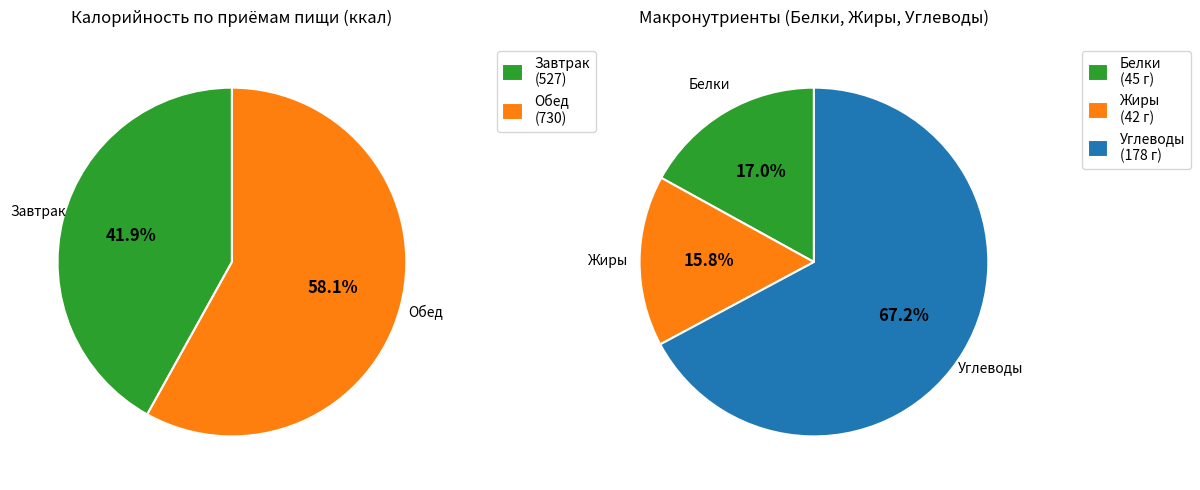

Which category has the biggest portion of the pie?

Обед